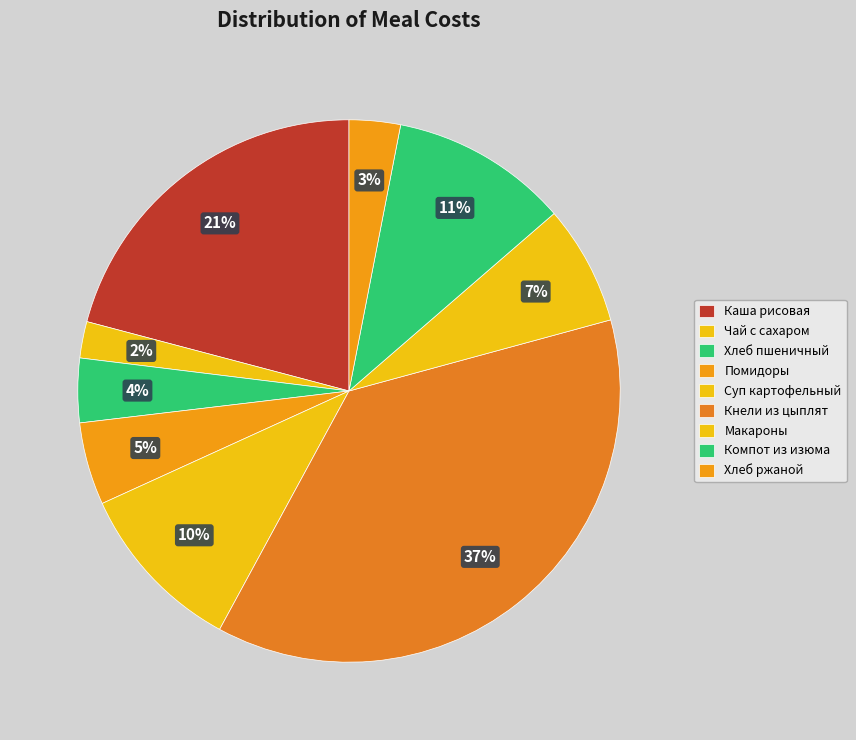

Which category has the biggest portion of the pie?

Кнели из цыплят с рисом и соусом